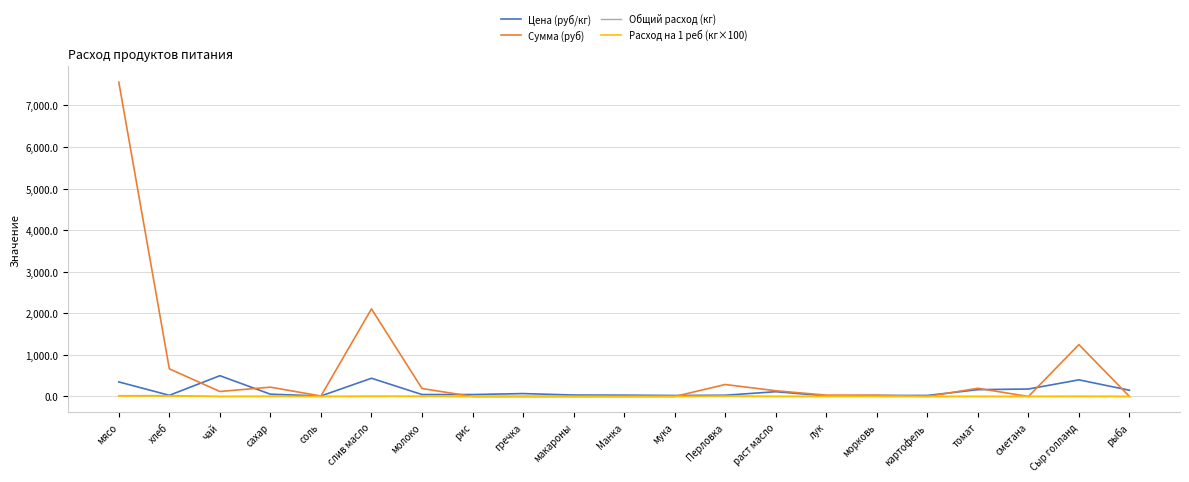

What is the greatest value displayed?

7560.0